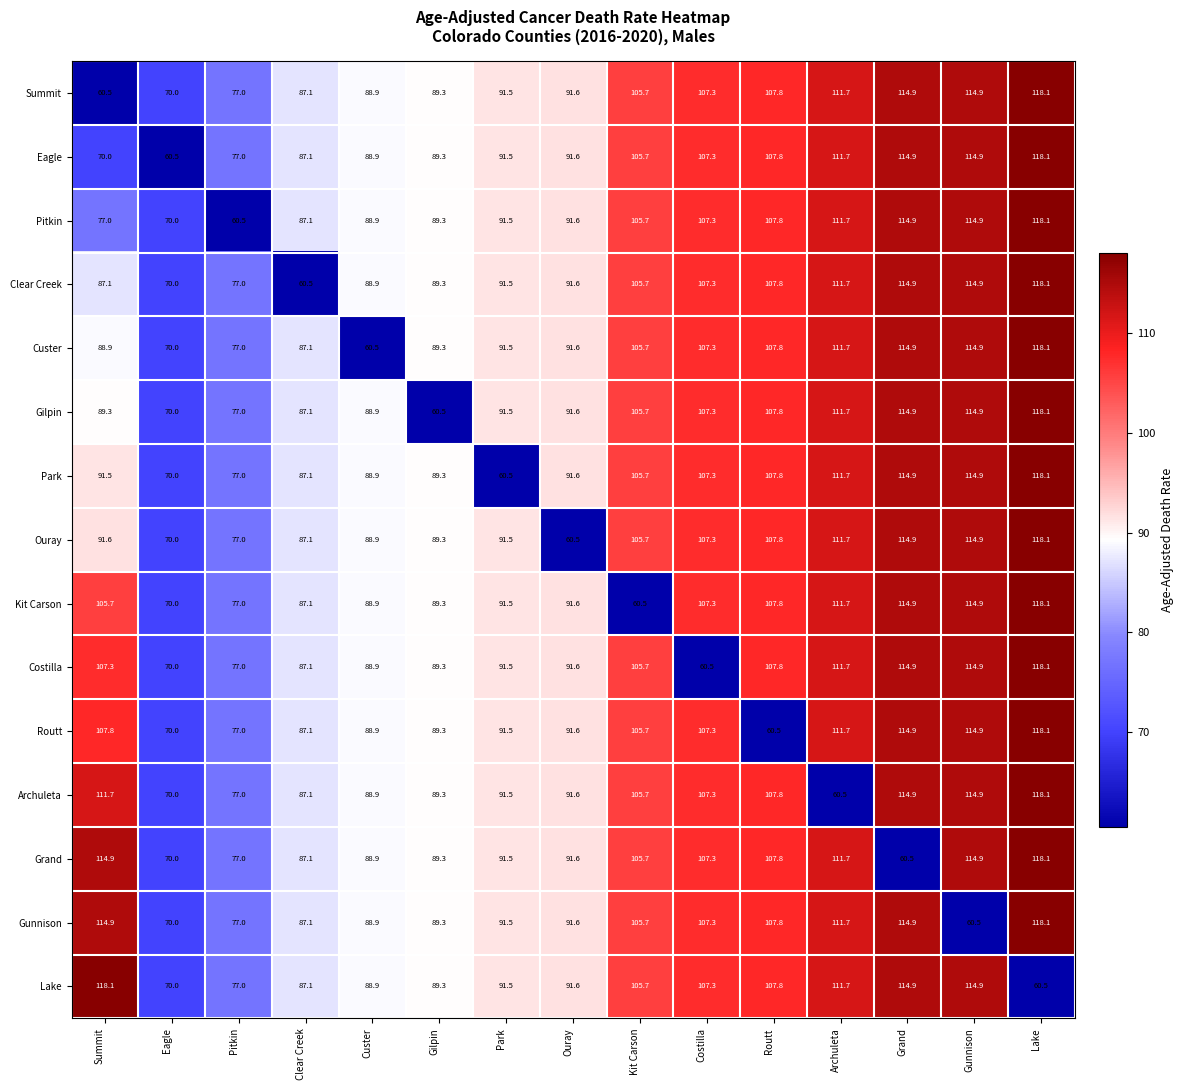

The Summit series shows 176.6 at Routt. True or false?

False